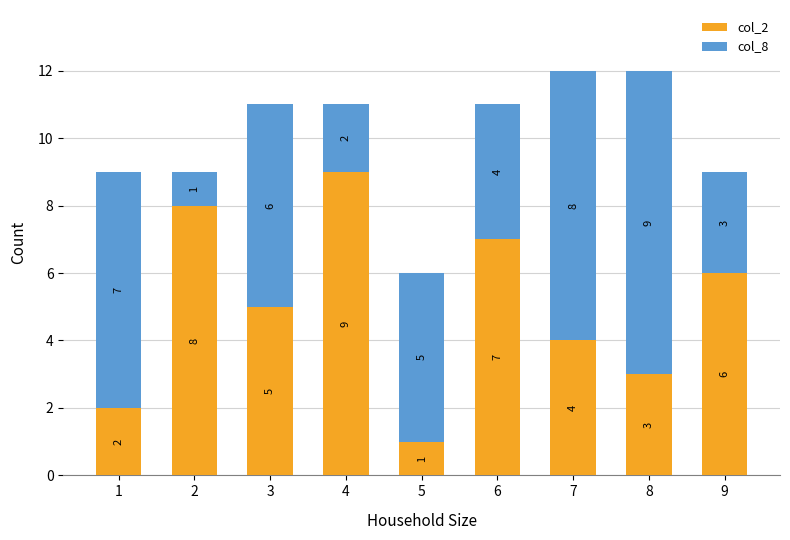

True or false: col_2 has a value of 9 at 9.

False